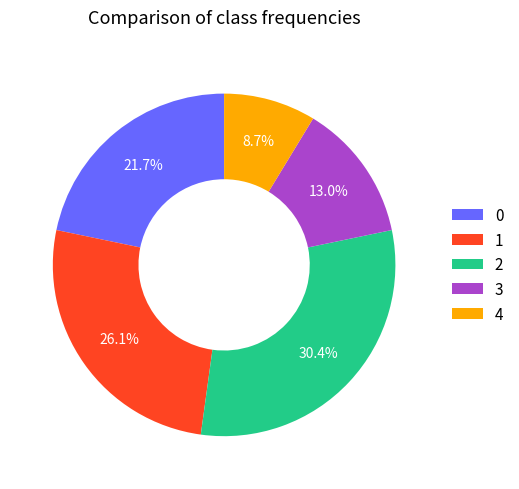

Approximately how many times larger is the value at 2 compared to 0?

1.4